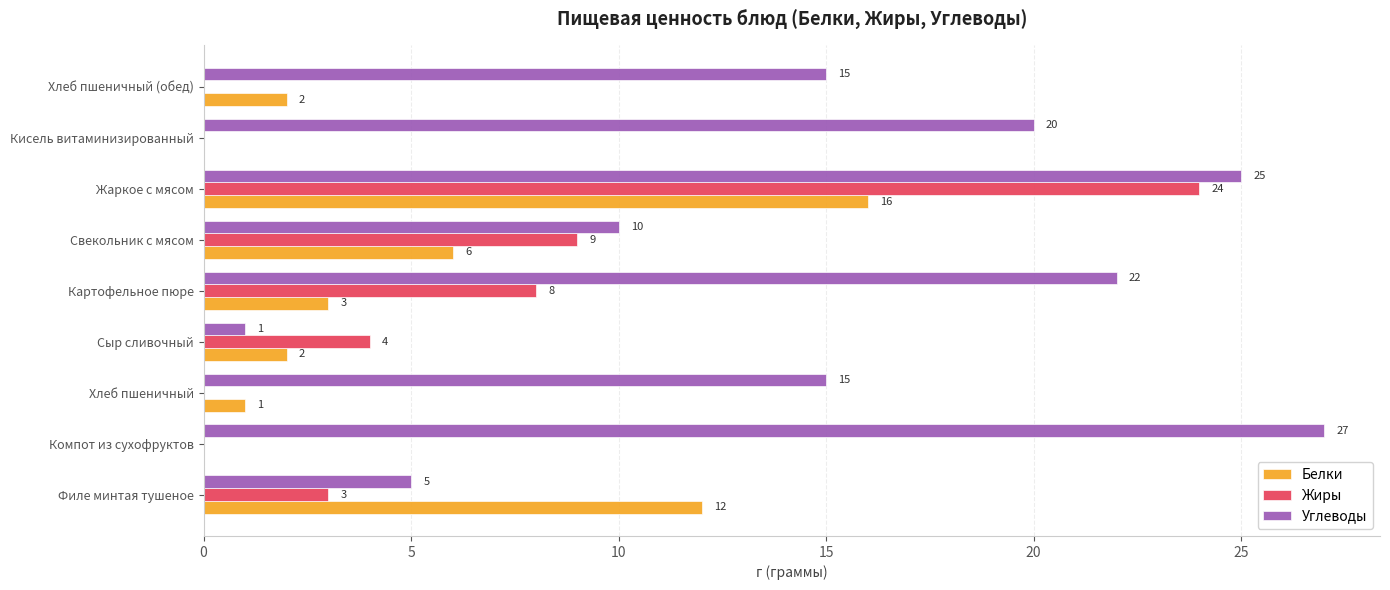

Between Филе минтая тушеное and Жаркое с мясом, which series saw the biggest shift?

Жиры